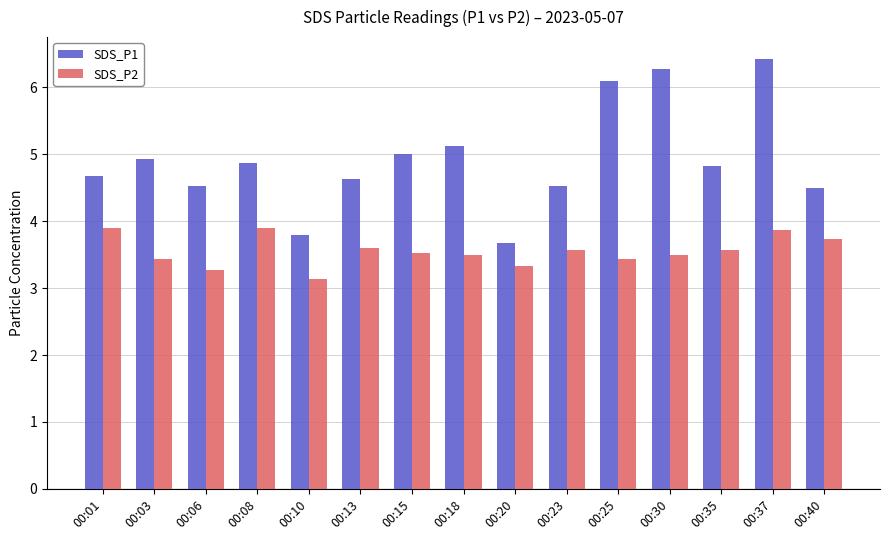

Reading left to right, extract all data points from this chart.

SDS_P1: 00:01=4.7	00:03=4.9	00:06=4.5	00:08=4.9	00:10=3.8	00:13=4.6	00:15=5.0	00:18=5.1	00:20=3.7	00:23=4.5	00:25=6.1	00:30=6.3	00:35=4.8	00:37=6.4	00:40=4.5
SDS_P2: 00:01=3.9	00:03=3.4	00:06=3.3	00:08=3.9	00:10=3.1	00:13=3.6	00:15=3.5	00:18=3.5	00:20=3.3	00:23=3.6	00:25=3.4	00:30=3.5	00:35=3.6	00:37=3.9	00:40=3.7